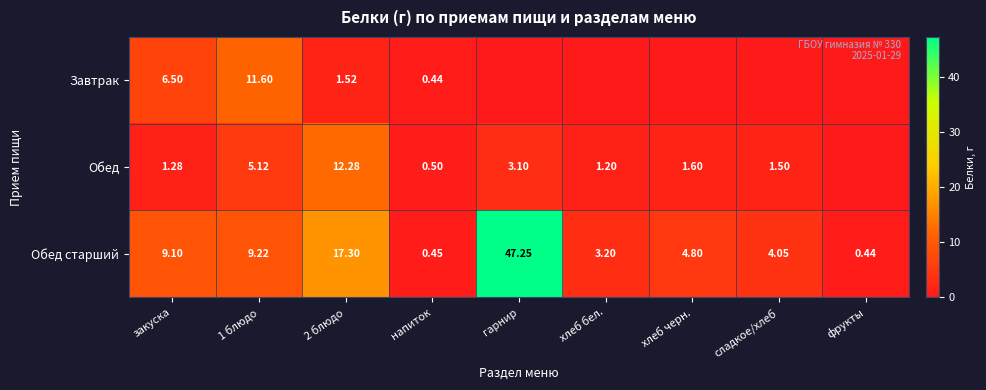

At which label does Обед старший reach its peak?

гарнир